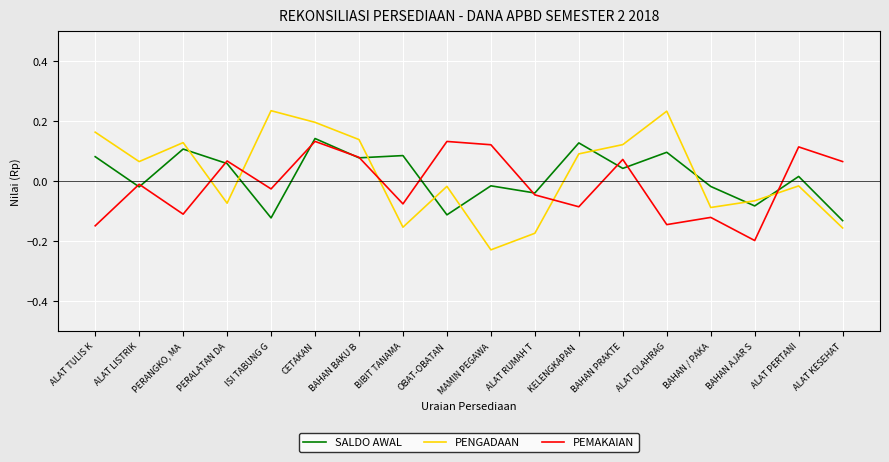

What position from the left is BAHAN AJAR S?

16